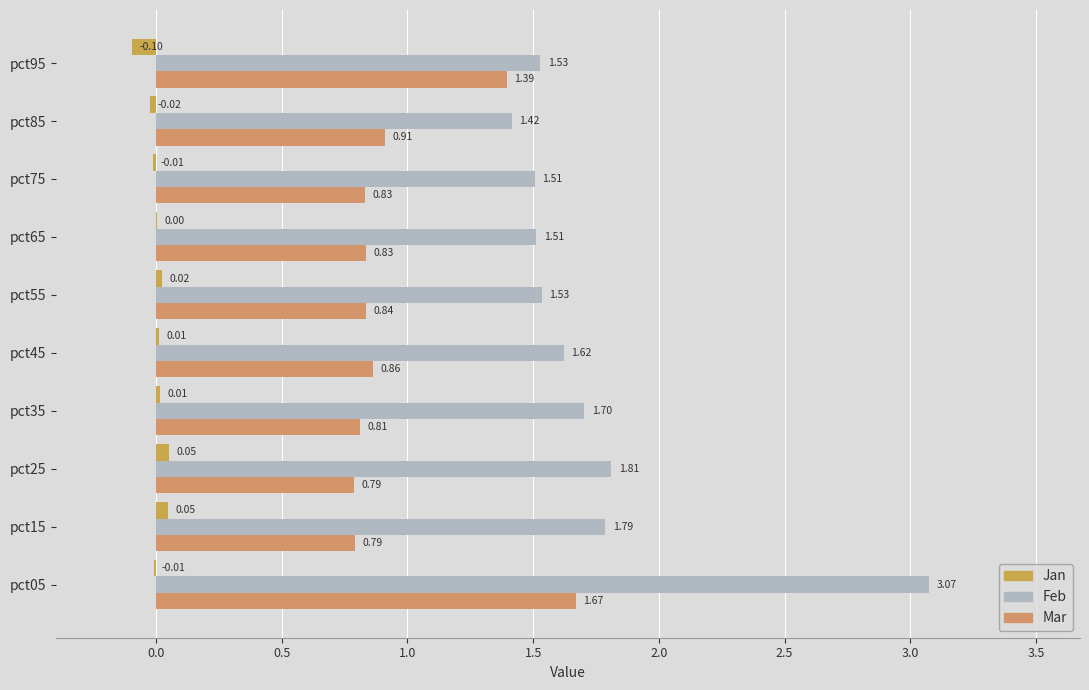

What is the average value of the Mar series?

1.0